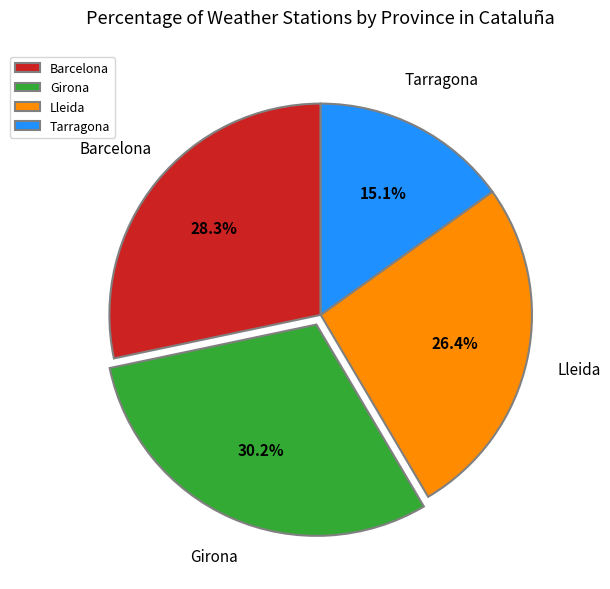

Is there a majority slice in this chart?

No